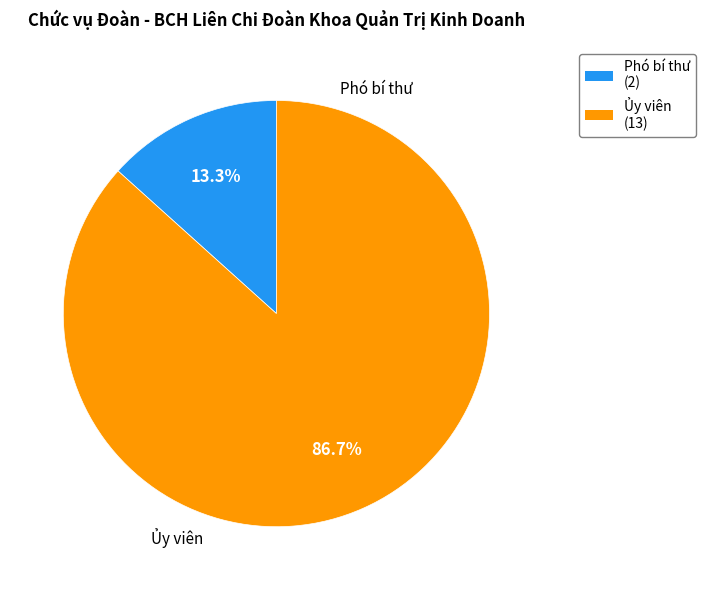

True or false: Ủy viên accounts for 87% of the total.

True